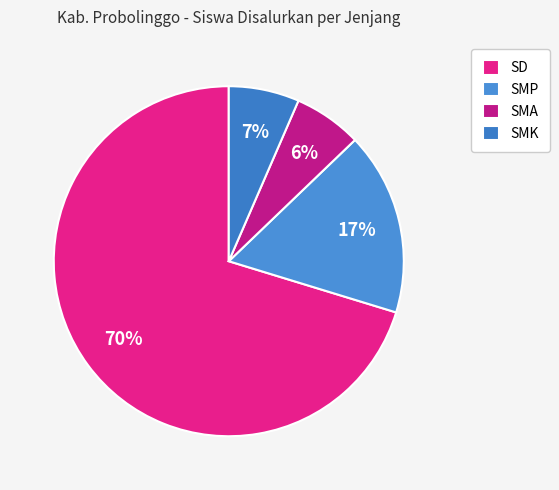

Is there any slice that represents more than half of the pie?

Yes